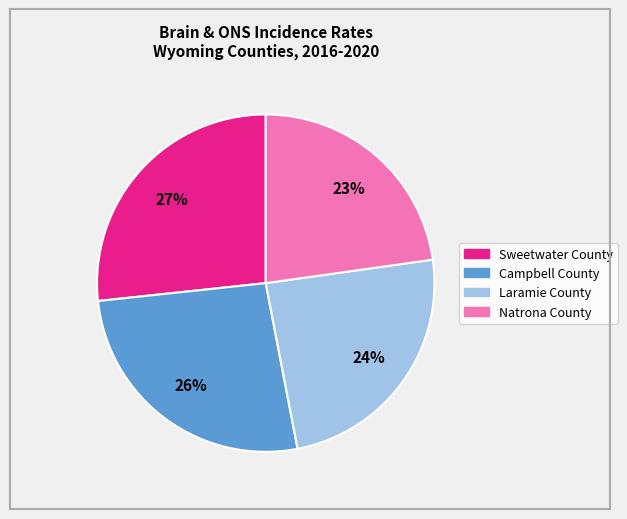

To the nearest percent, what percentage of the pie is Natrona County?

23%